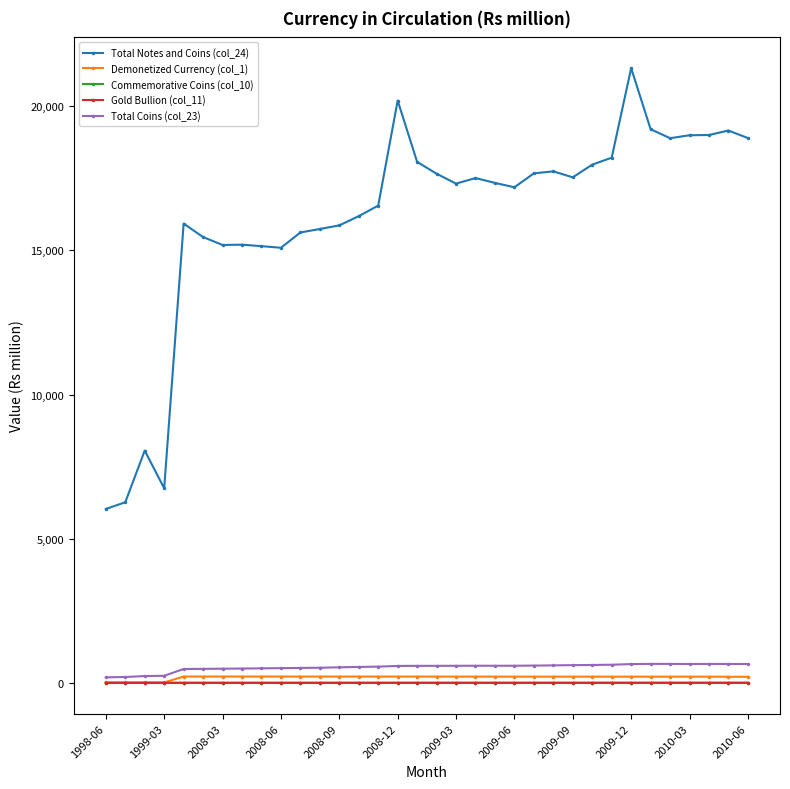

Which series has the largest range (max minus min)?

Total Notes and Coins (col_24)